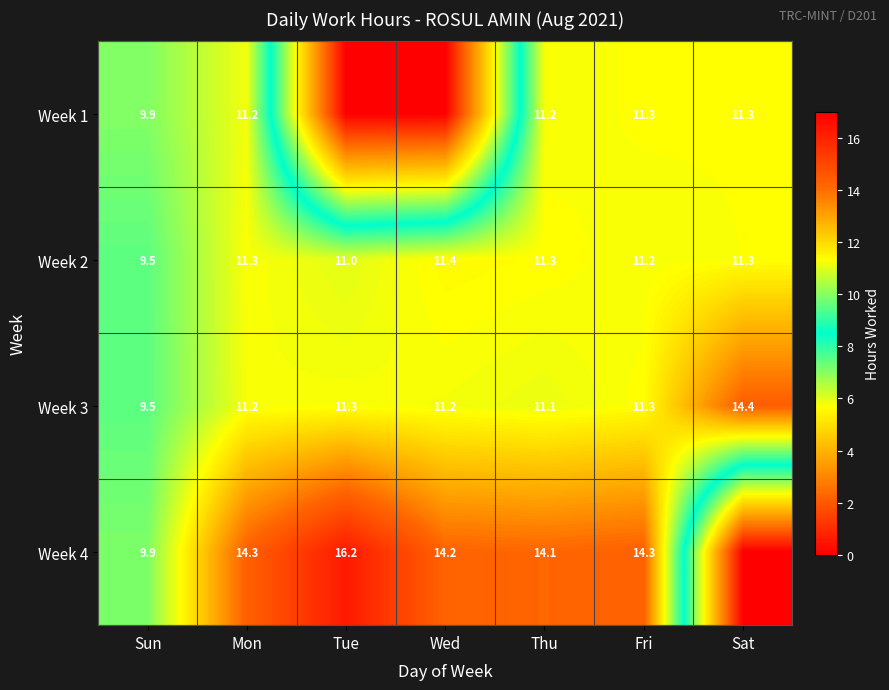

What is the maximum value for Week 3?

14.4